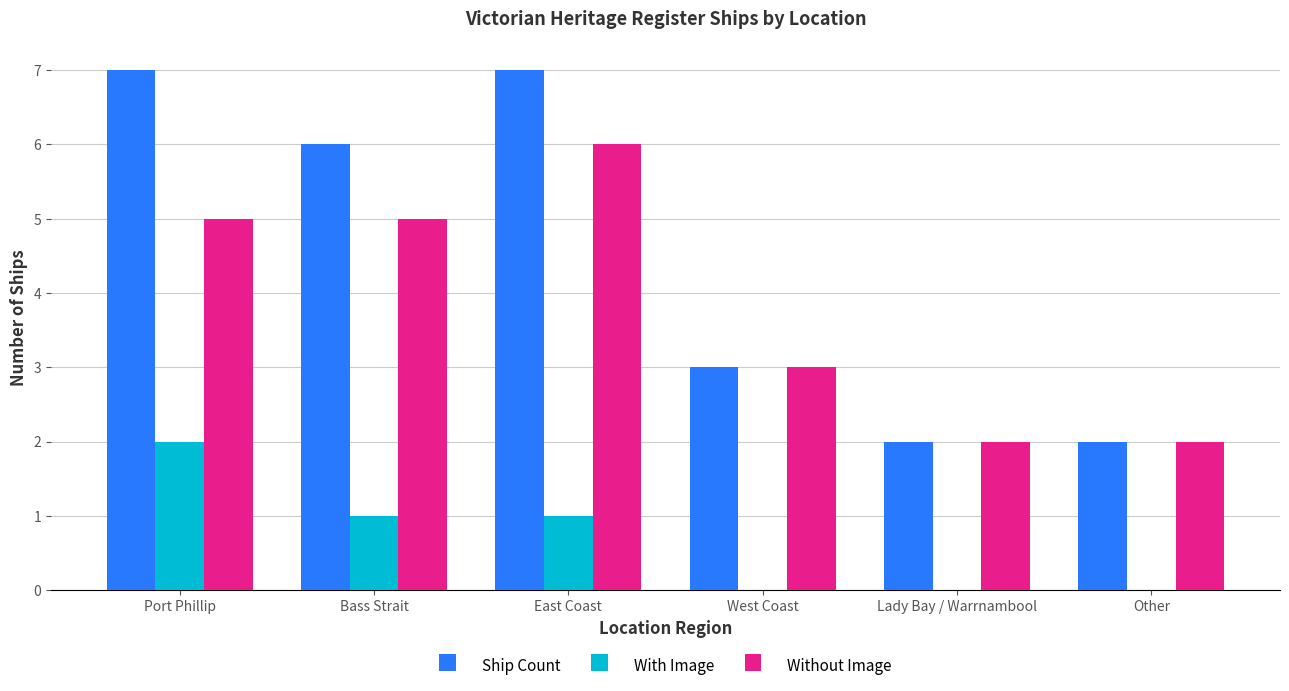

Between Port Phillip and West Coast, which series saw the biggest shift?

Ship Count